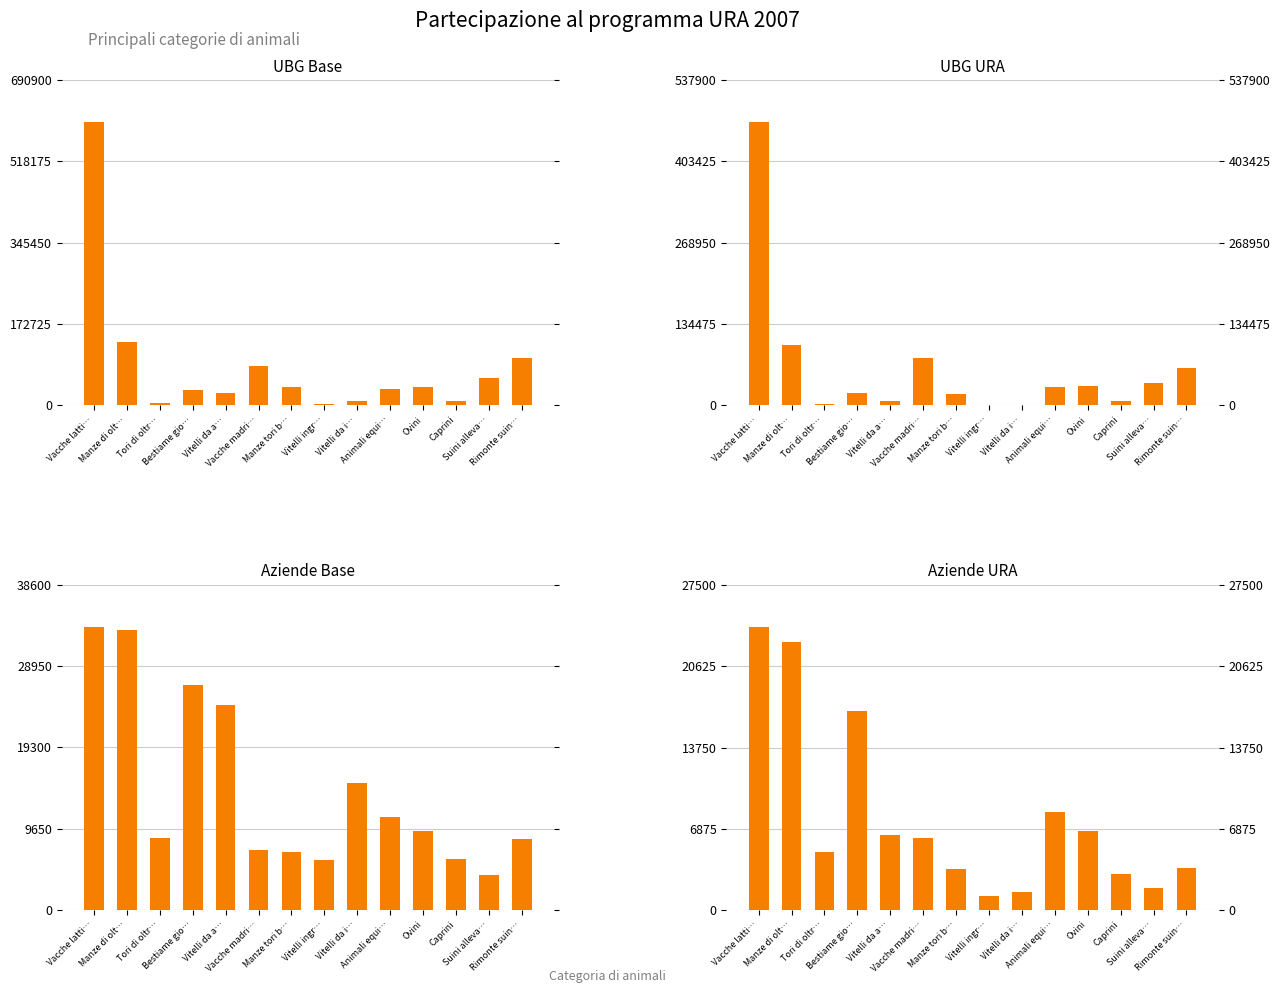

Is it true that UBG URA equals 136824.4 at Vacche madri…?

False